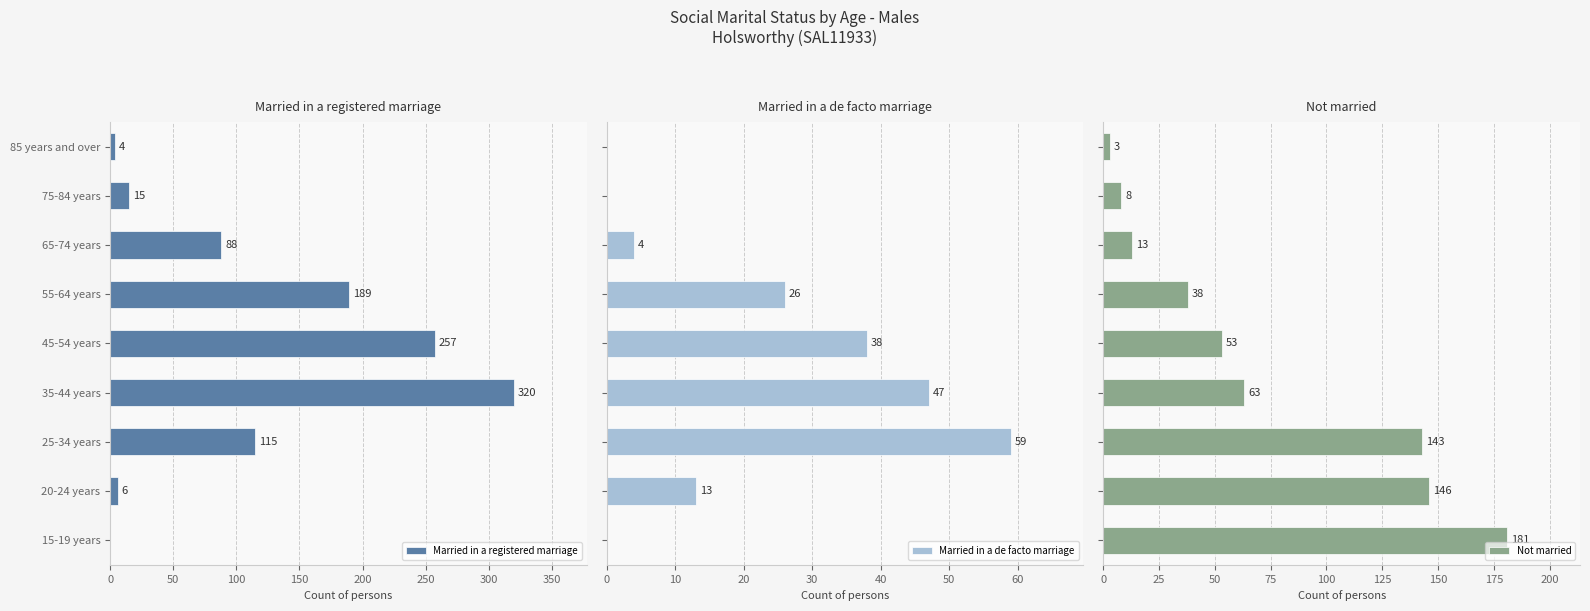

What is the sum of the Married in a registered marriage values at 65-74 years and 25-34 years?

203